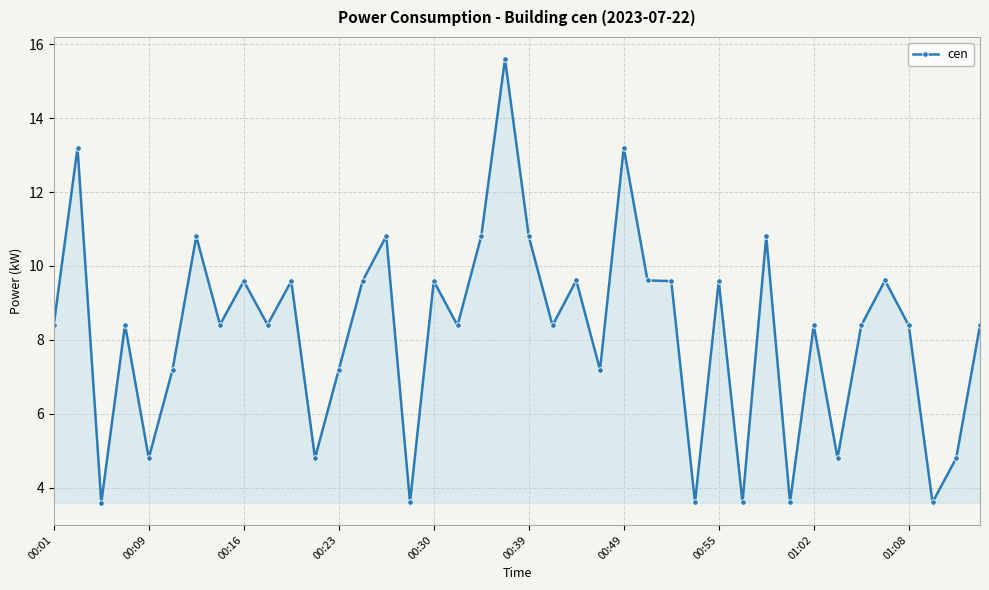

What is the value of the 10th point from the left?

8.4